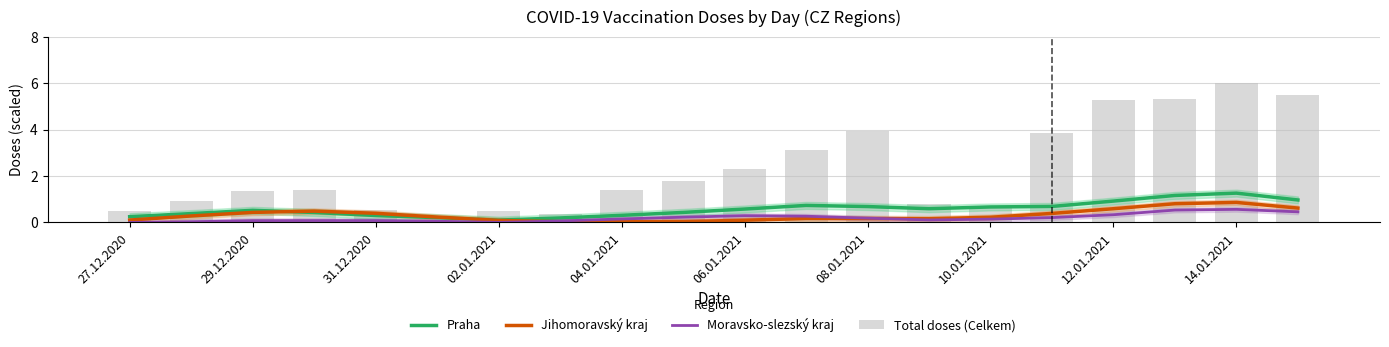

What is the highest value of the Jihomoravský kraj series?

0.9